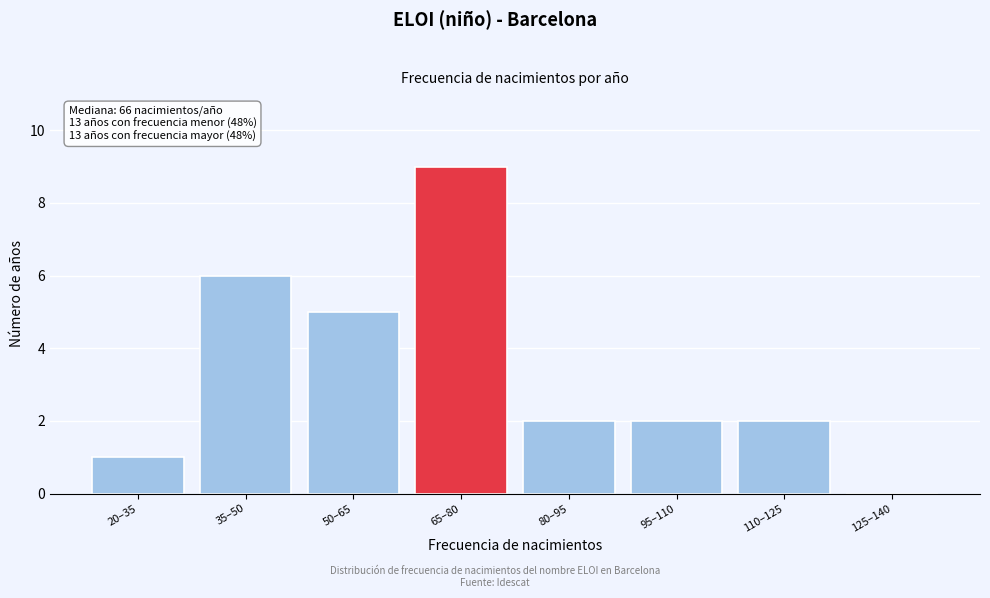

Reading left to right, extract all data points from this chart.

20–35=1	35–50=6	50–65=5	65–80=9	80–95=2	95–110=2	110–125=2	125–140=0